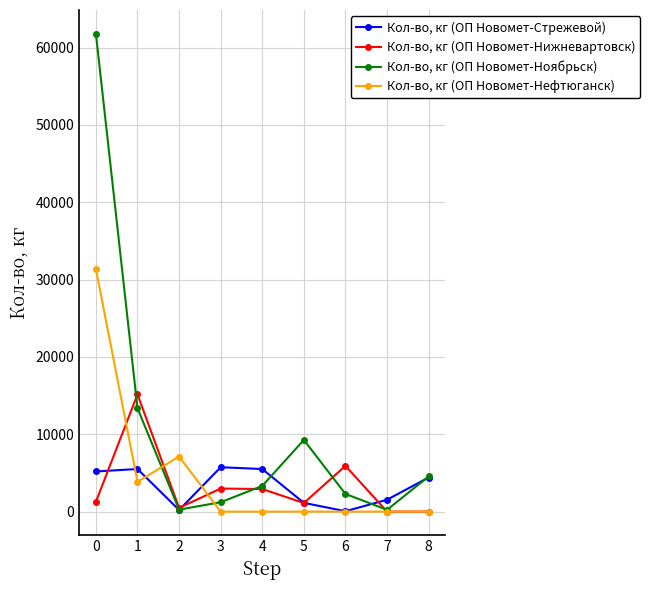

List the series in order of their peak value, lowest first.

Кол-во, кг (ОП Новомет-Стрежевой), Кол-во, кг (ОП Новомет-Нижневартовск), Кол-во, кг (ОП Новомет-Нефтюганск), Кол-во, кг (ОП Новомет-Ноябрьск)